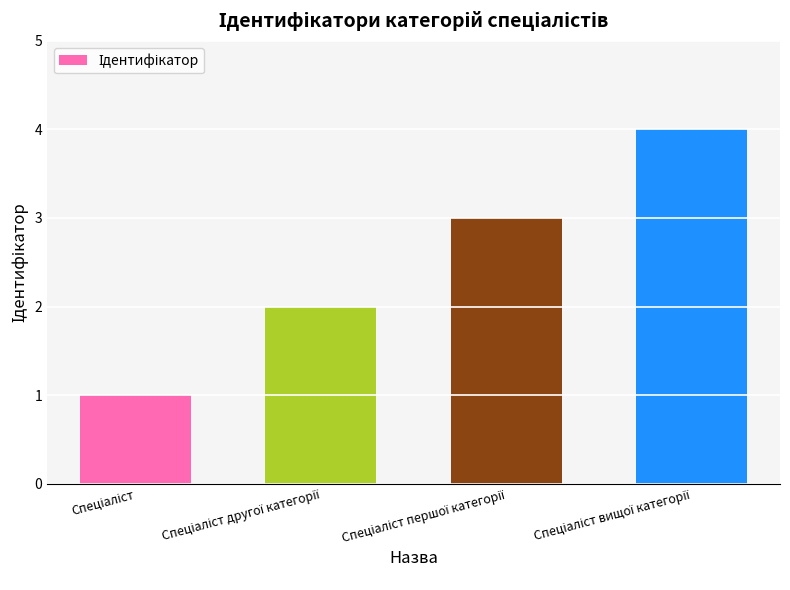

What is the smallest value displayed?

1